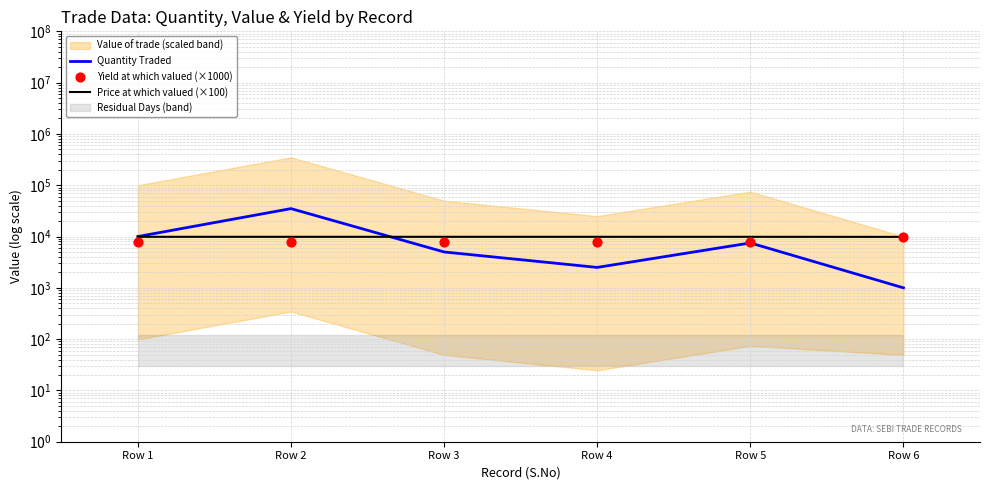

Is the value of Yield at which valued (×1000) at Row 5 greater than the value of Price at which valued (×100) at Row 3?

No